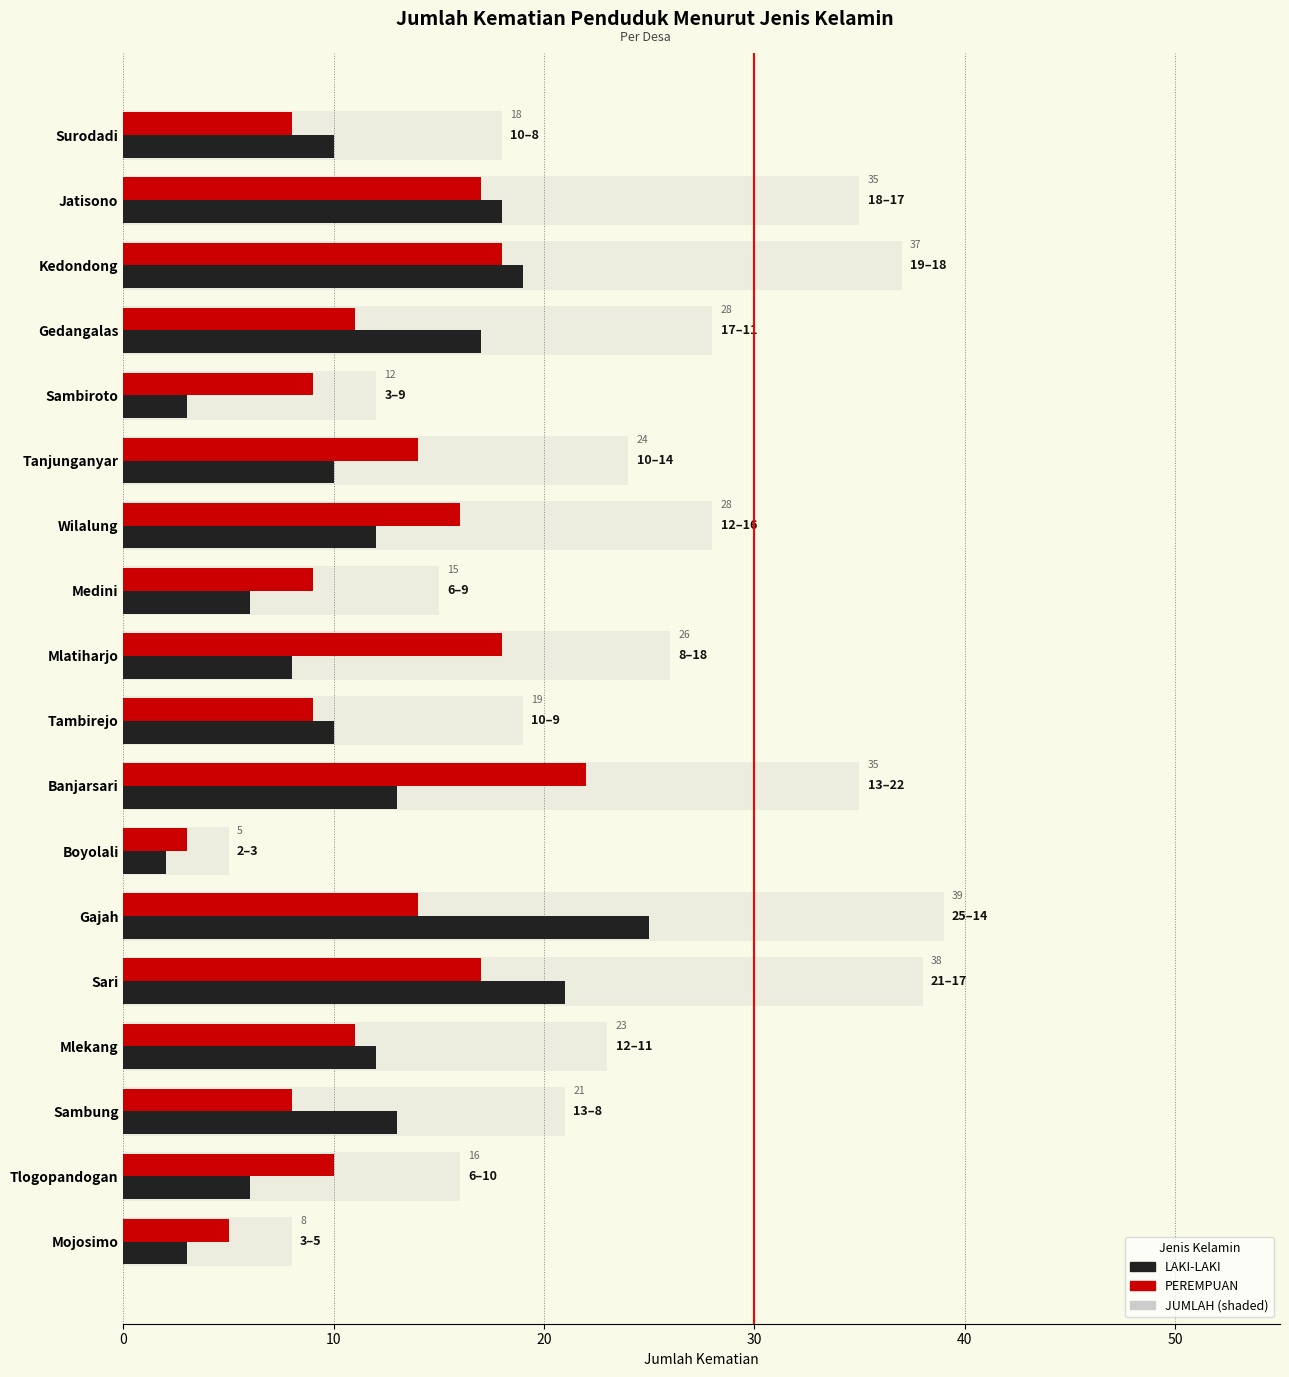

What is the difference between the highest and lowest values at Surodadi?

10